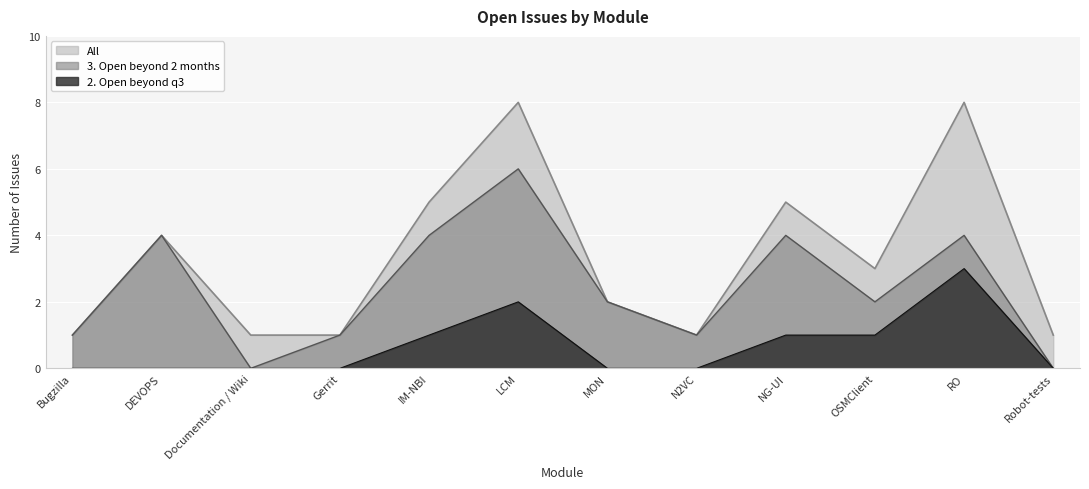

Where is the first local maximum for 2. Open beyond q3?

LCM